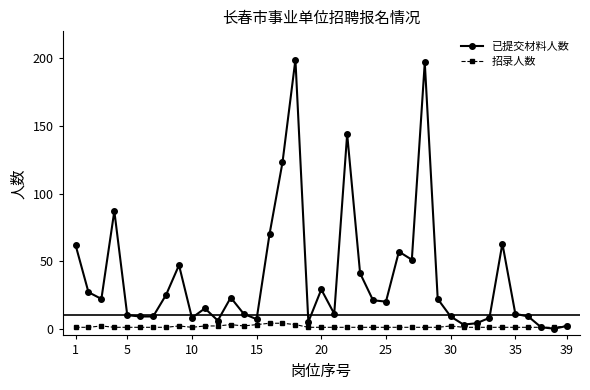

List the series in order of their peak value, lowest first.

招录人数, 已提交材料人数